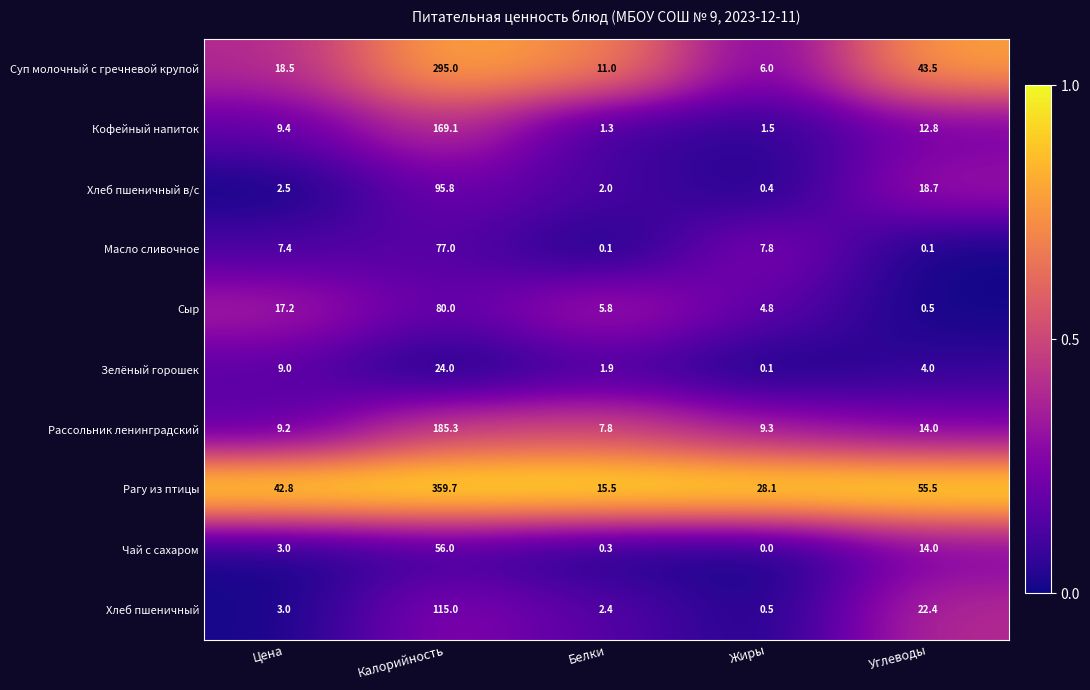

What is the maximum value shown in the chart?

359.7